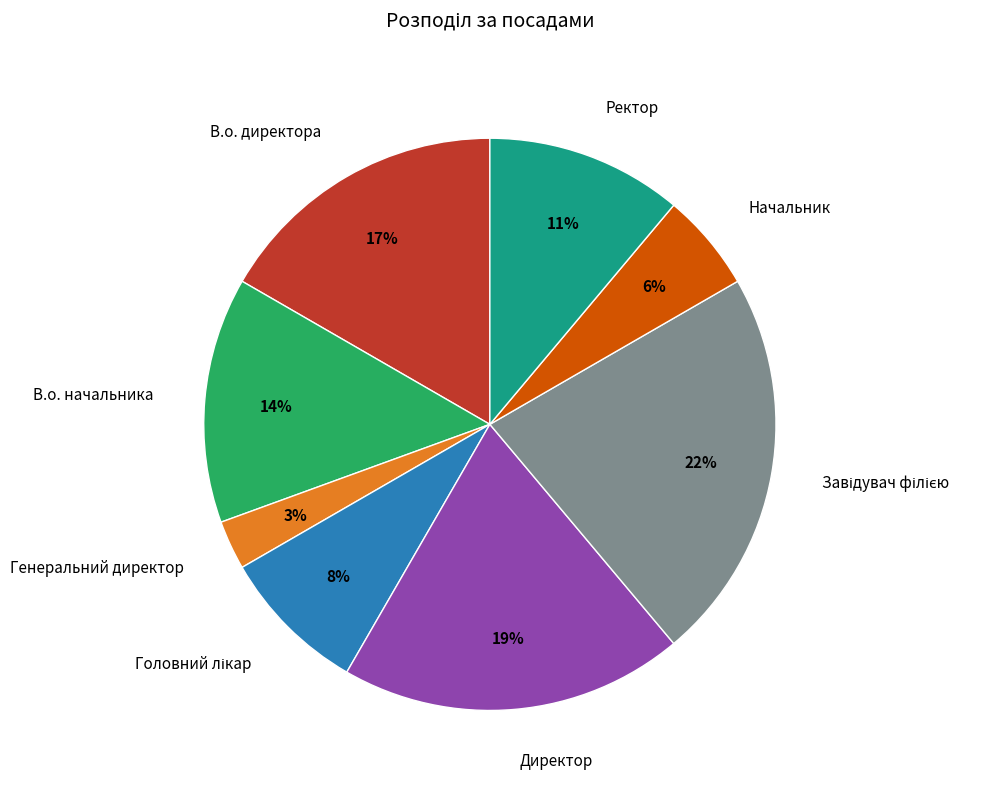

What is the smallest slice in the pie chart?

Генеральний директор